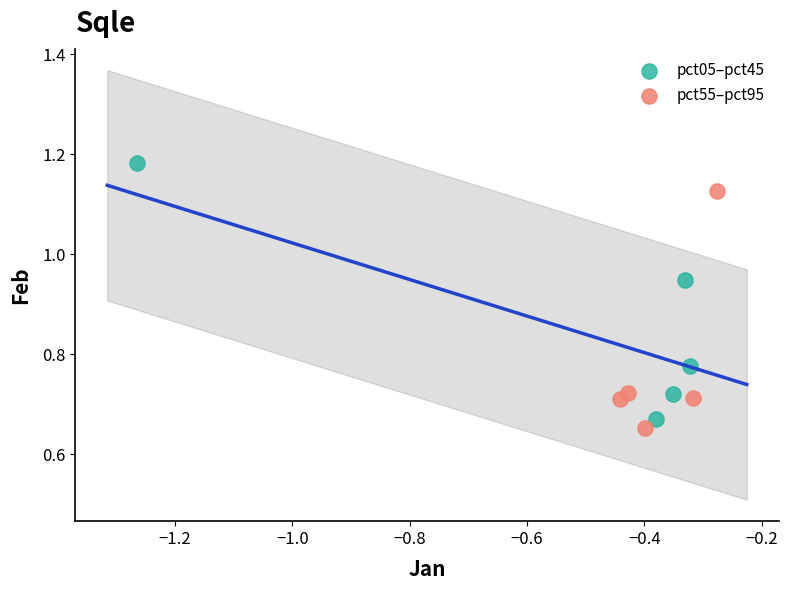

Which series reaches the maximum Y coordinate?

pct05–pct45